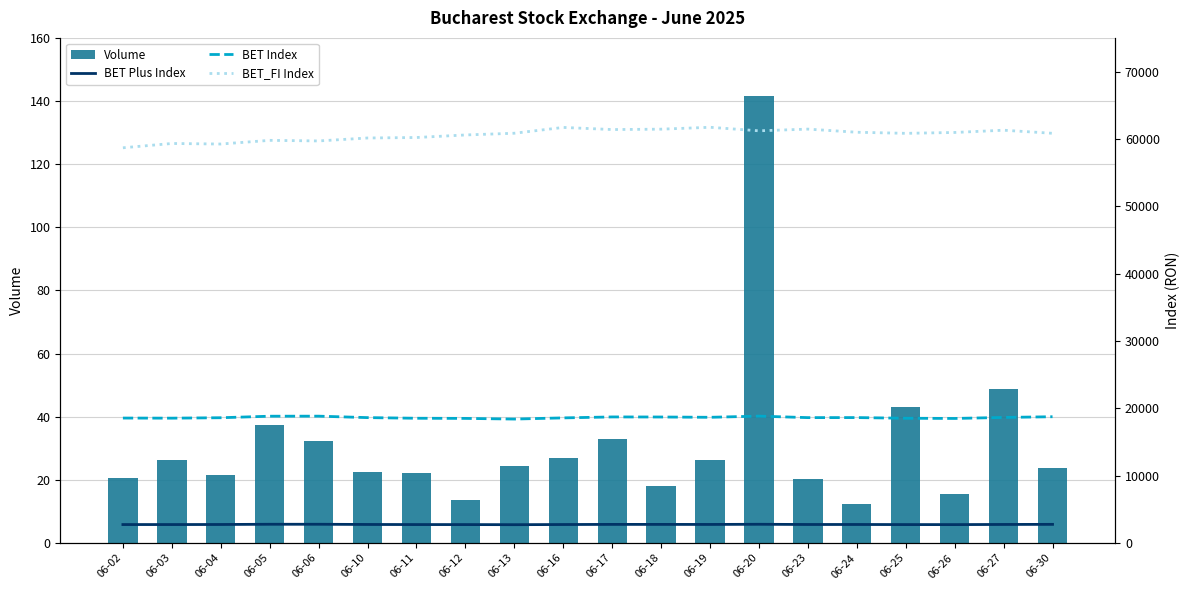

Rank the categories by BET Plus Index value from highest to lowest.

06-06, 06-05, 06-20, 06-30, 06-17, 06-18, 06-19, 06-27, 06-10, 06-24, 06-23, 06-04, 06-16, 06-02, 06-03, 06-11, 06-25, 06-12, 06-26, 06-13